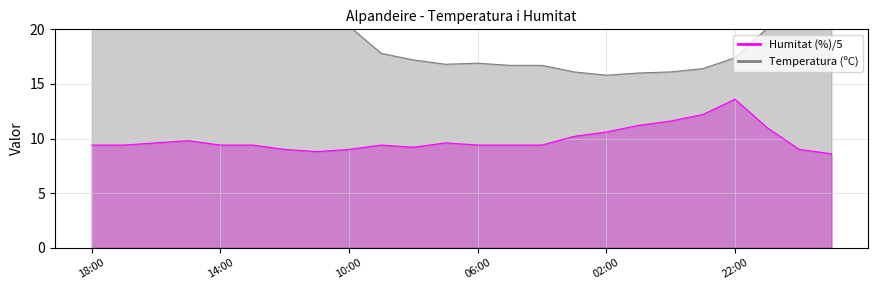

What is the total value across all series at 04:00?

26.1